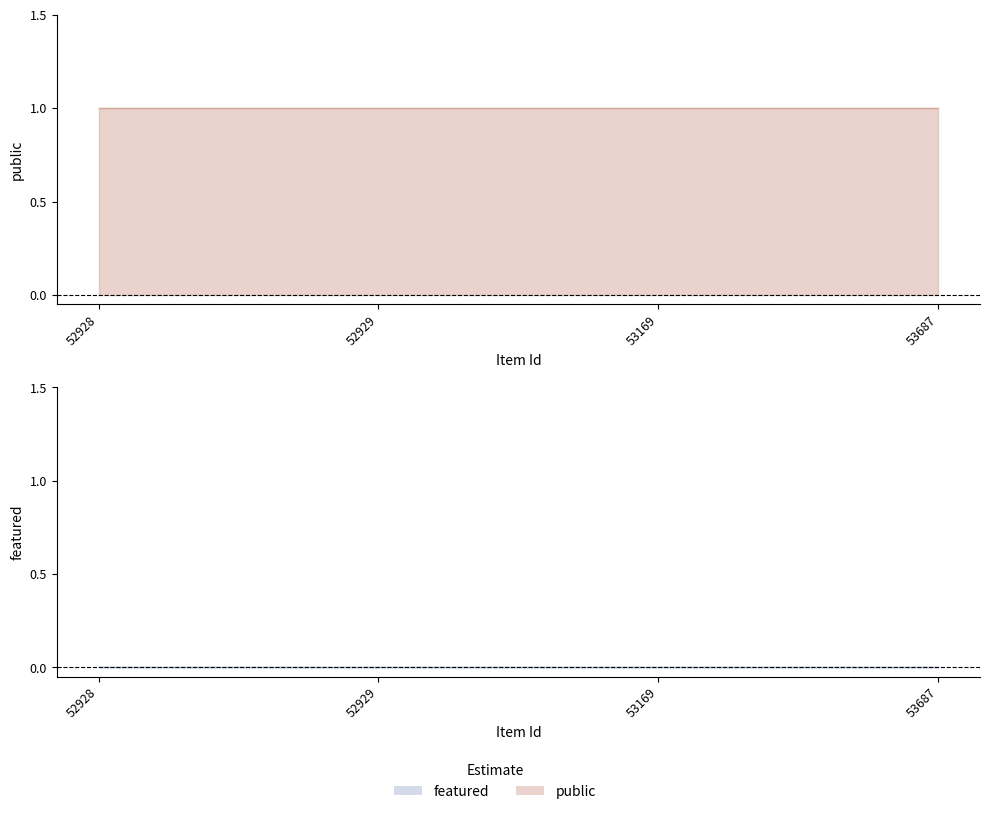

Which series has the largest range (max minus min)?

public